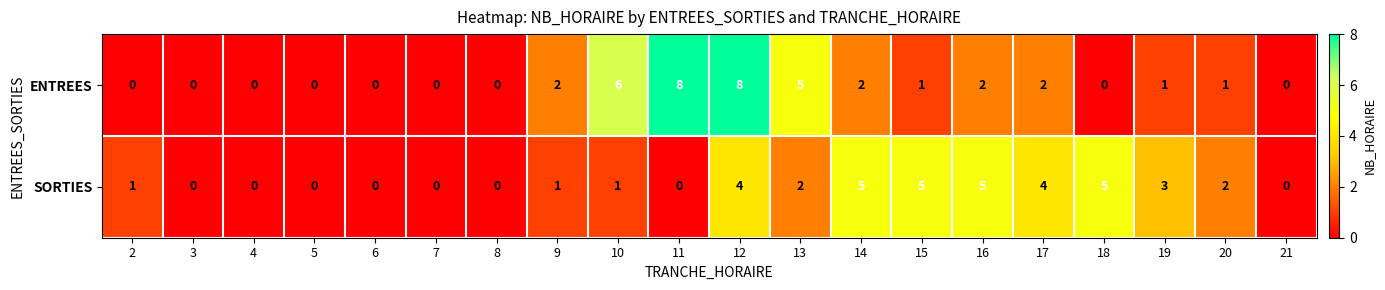

What is the maximum value shown in the chart?

8